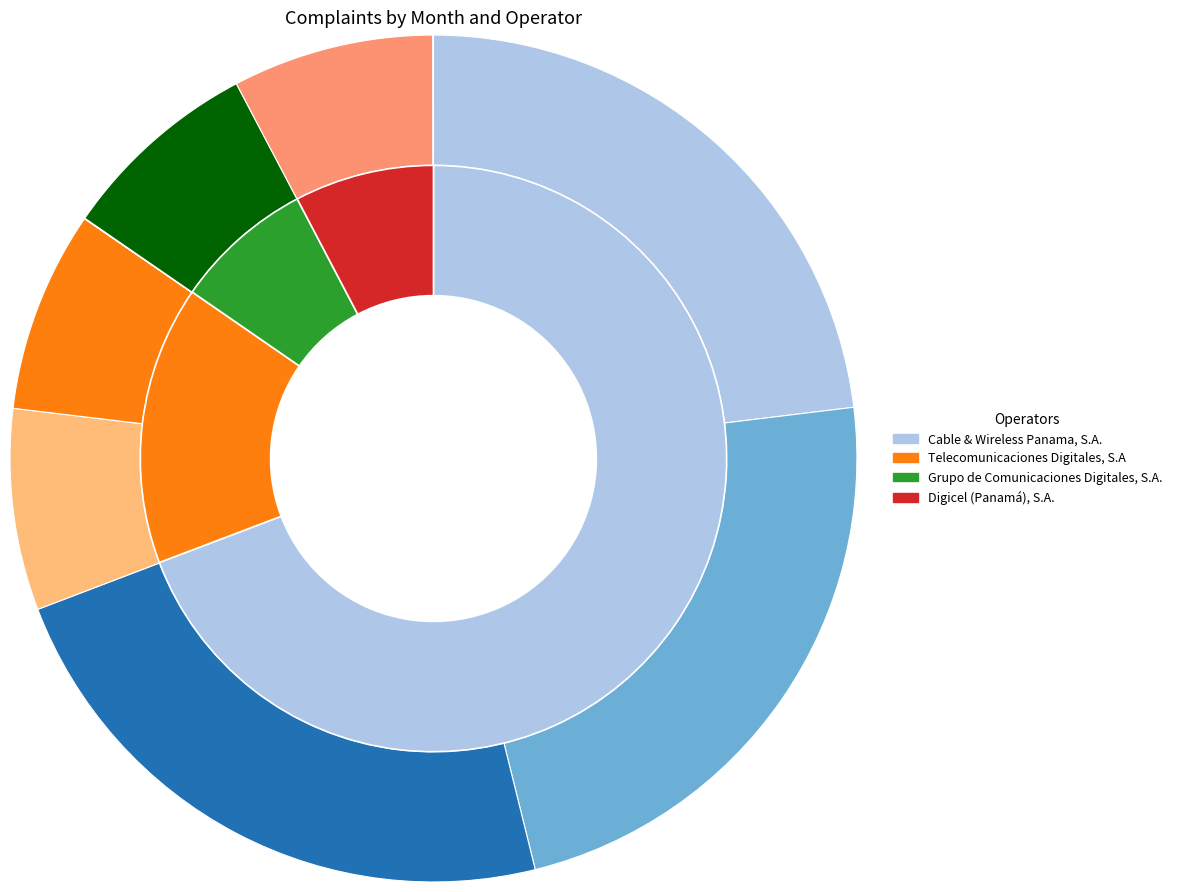

Is it true that Enero is 60% of the pie?

False